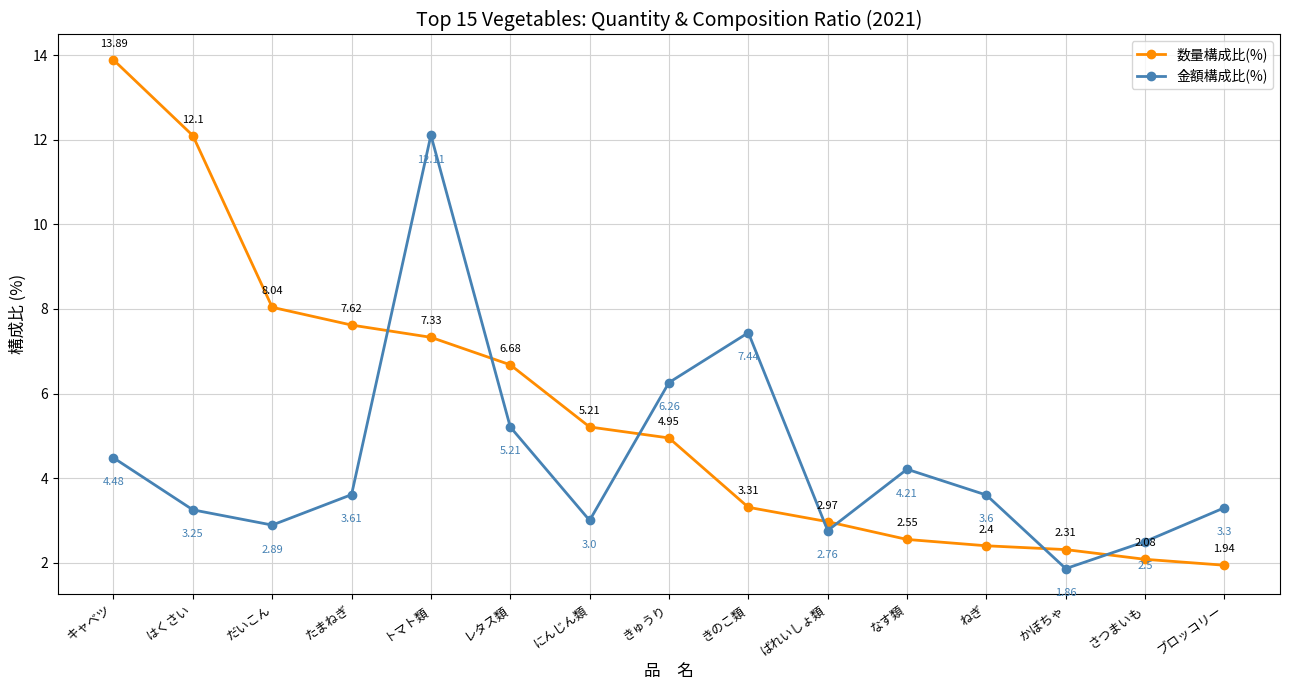

What is the difference between the highest and lowest values at きのこ類?

4.1